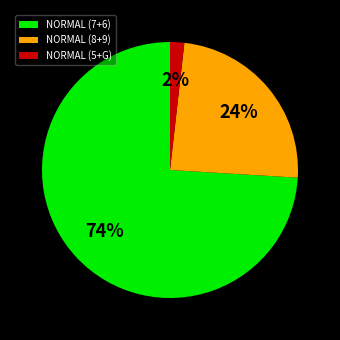

To the nearest percent, what is the average slice percentage?

33%